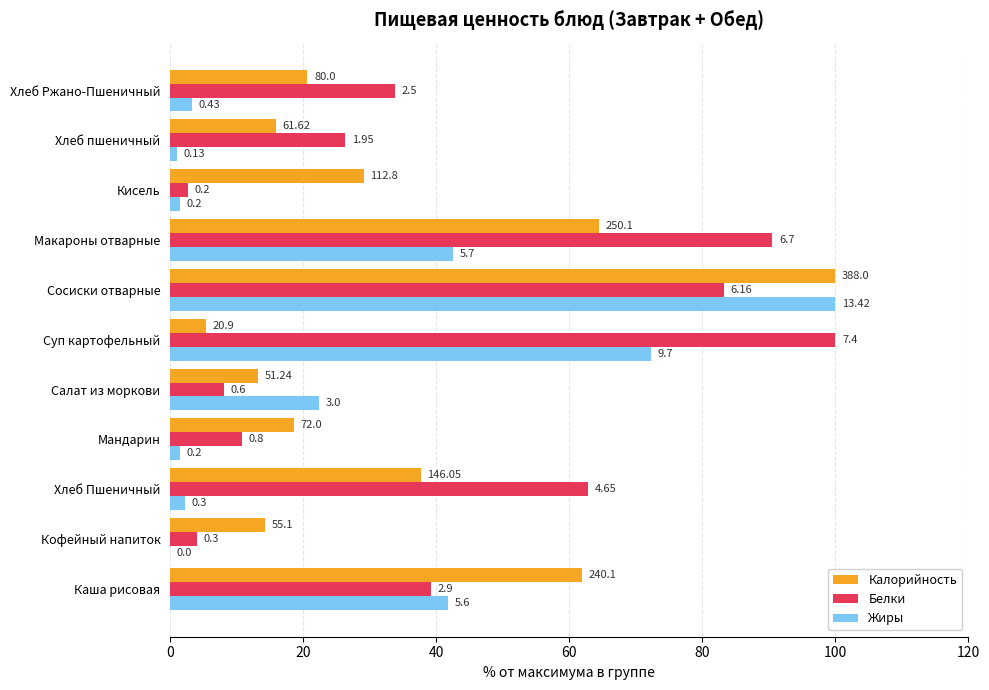

What are all the series names shown in the legend?

Калорийность, Белки, Жиры